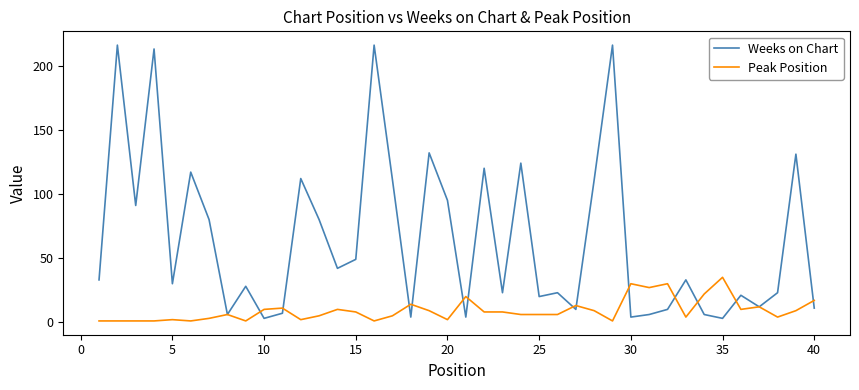

Does the chart display data point markers on the line(s)?

No